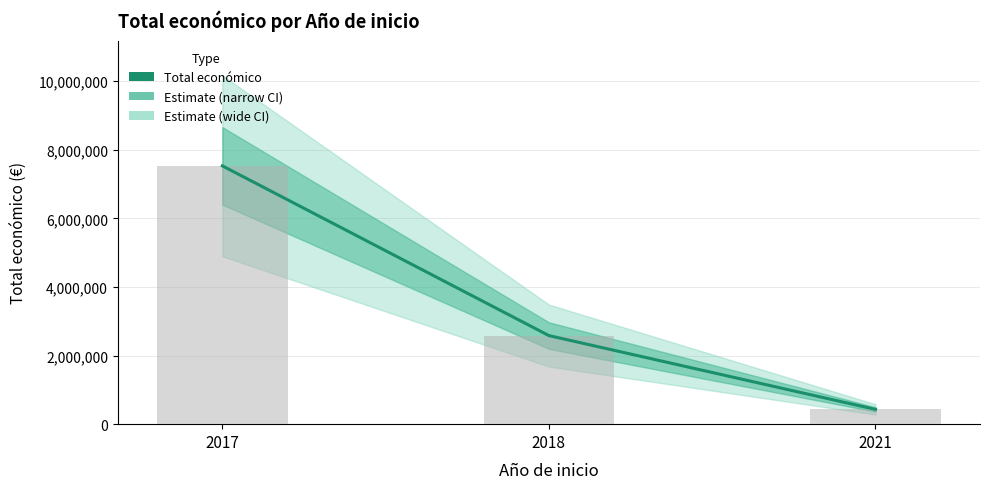

Which has a higher value, 2018 or 2017?

2017